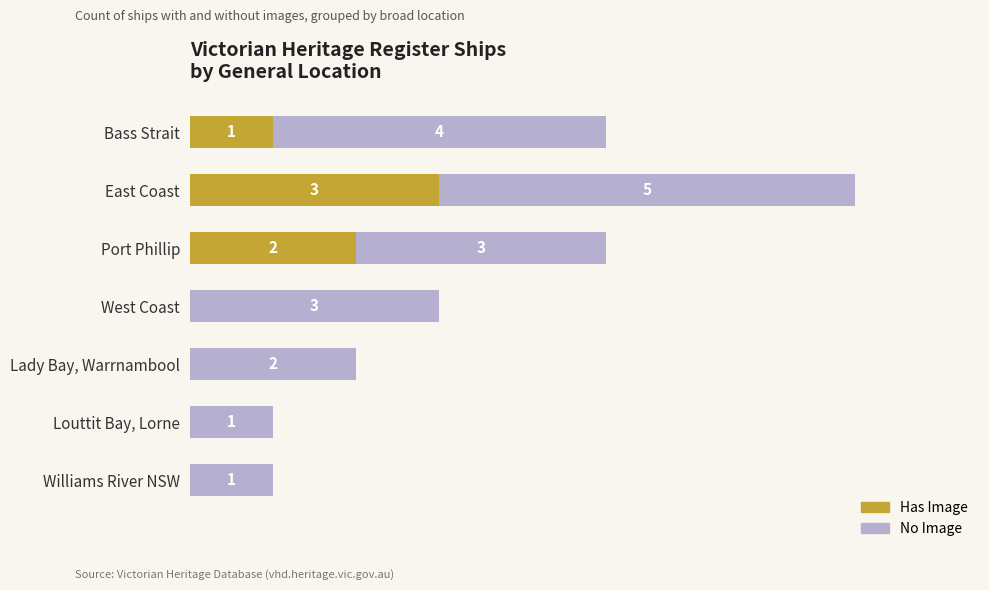

At which label does Has Image reach its peak?

East Coast